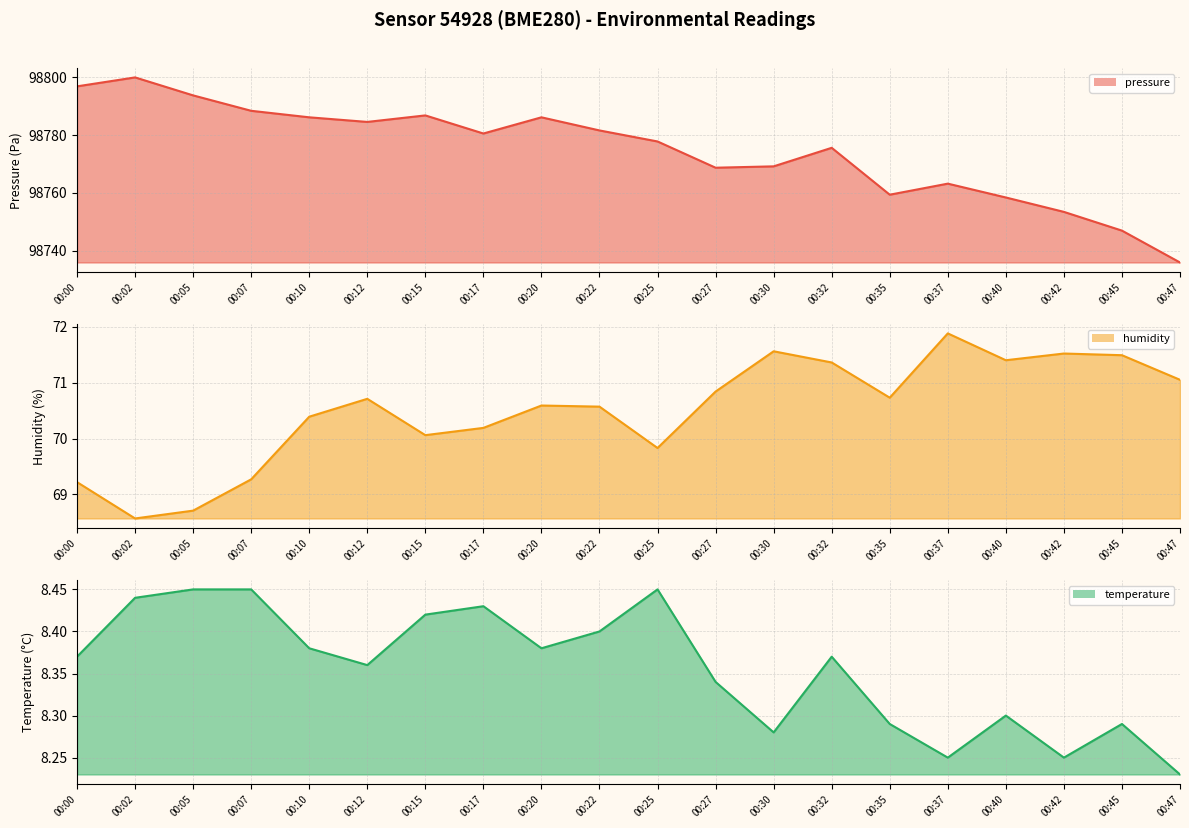

What is the difference between the maximum and second lowest values in the humidity series?

3.2